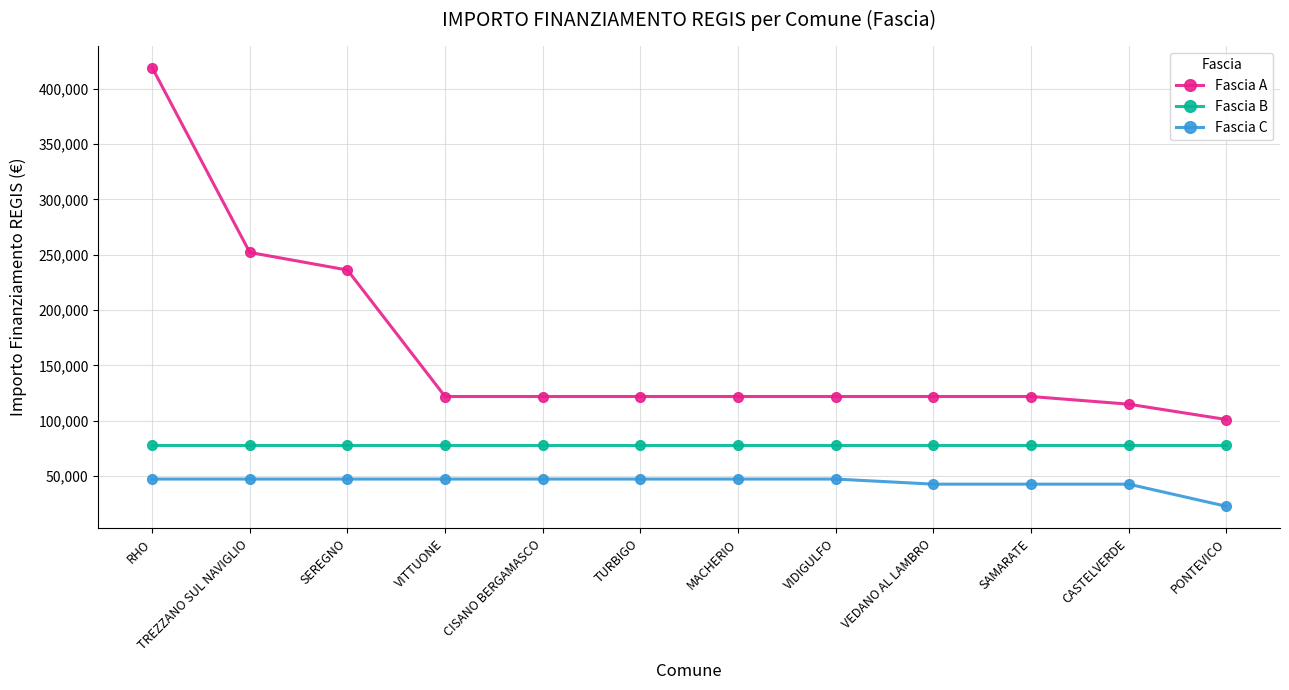

What is the difference between the maximum and minimum values in the Fascia C series?

24600